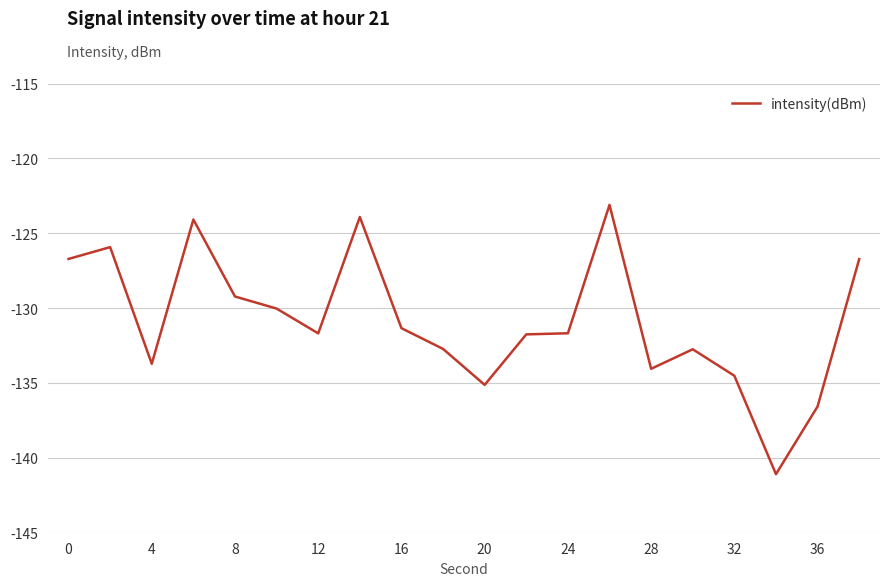

Is this an area chart (filled region under the line)?

No